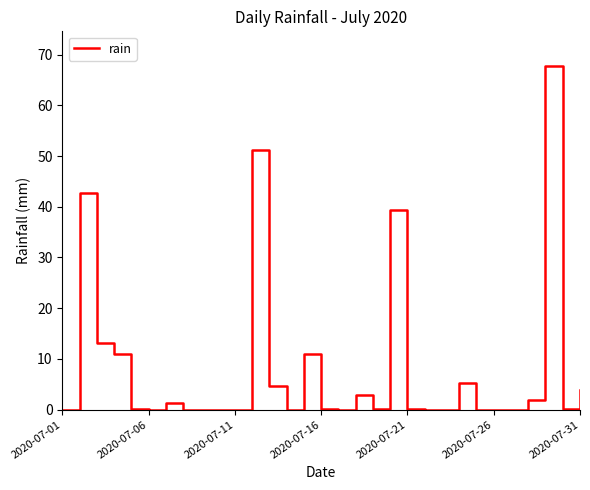

How many lines are shown in the chart?

1